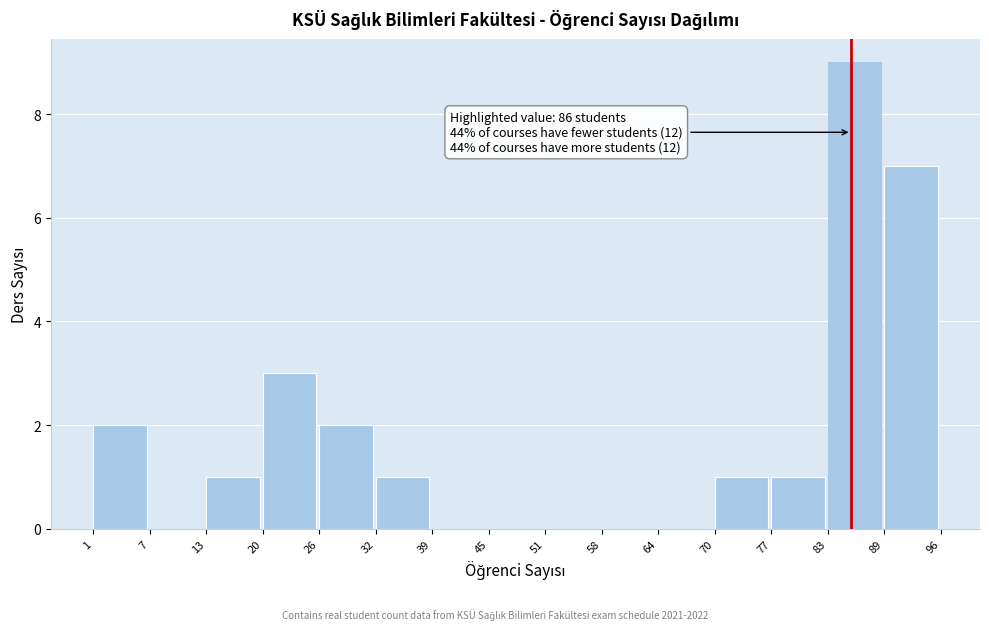

Over which range of the x-axis is the bar tallest?

83 to 89